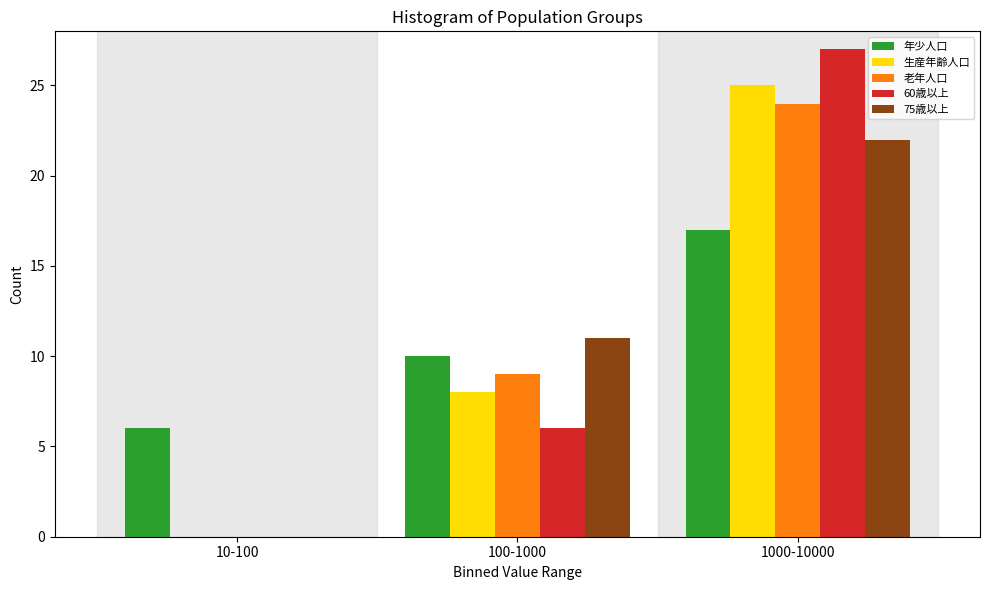

Reading left to right, transcribe all the data shown in this chart.

年少人口: 10-100=6	100-1000=10	1000-10000=17
生産年齢人口: 10-100=0	100-1000=8	1000-10000=25
老年人口: 10-100=0	100-1000=9	1000-10000=24
60歳以上: 10-100=0	100-1000=6	1000-10000=27
75歳以上: 10-100=0	100-1000=11	1000-10000=22